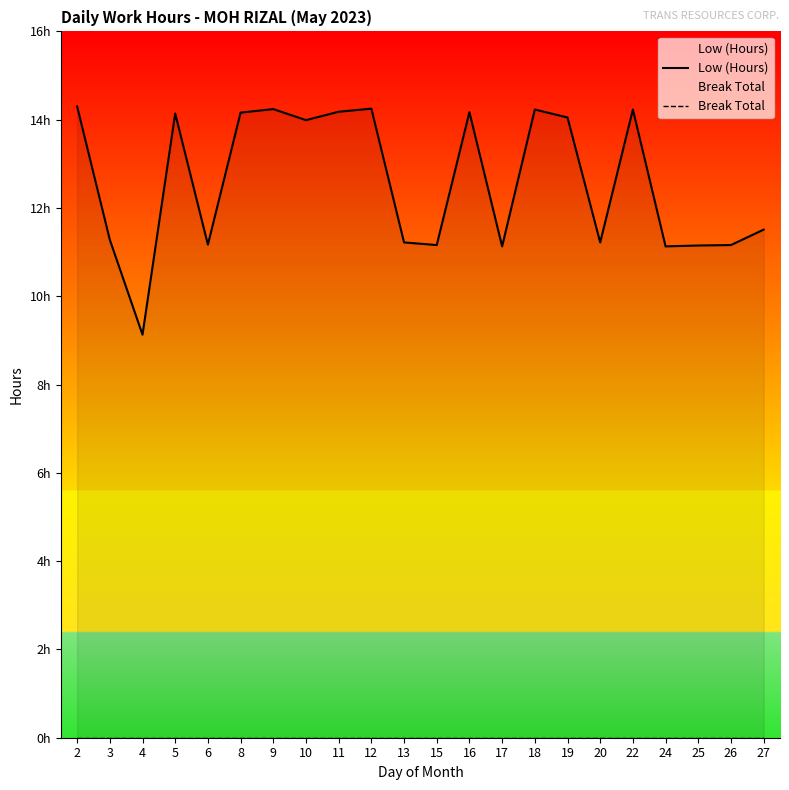

True or false: Break Total and Low (Hours) cross at least once.

False